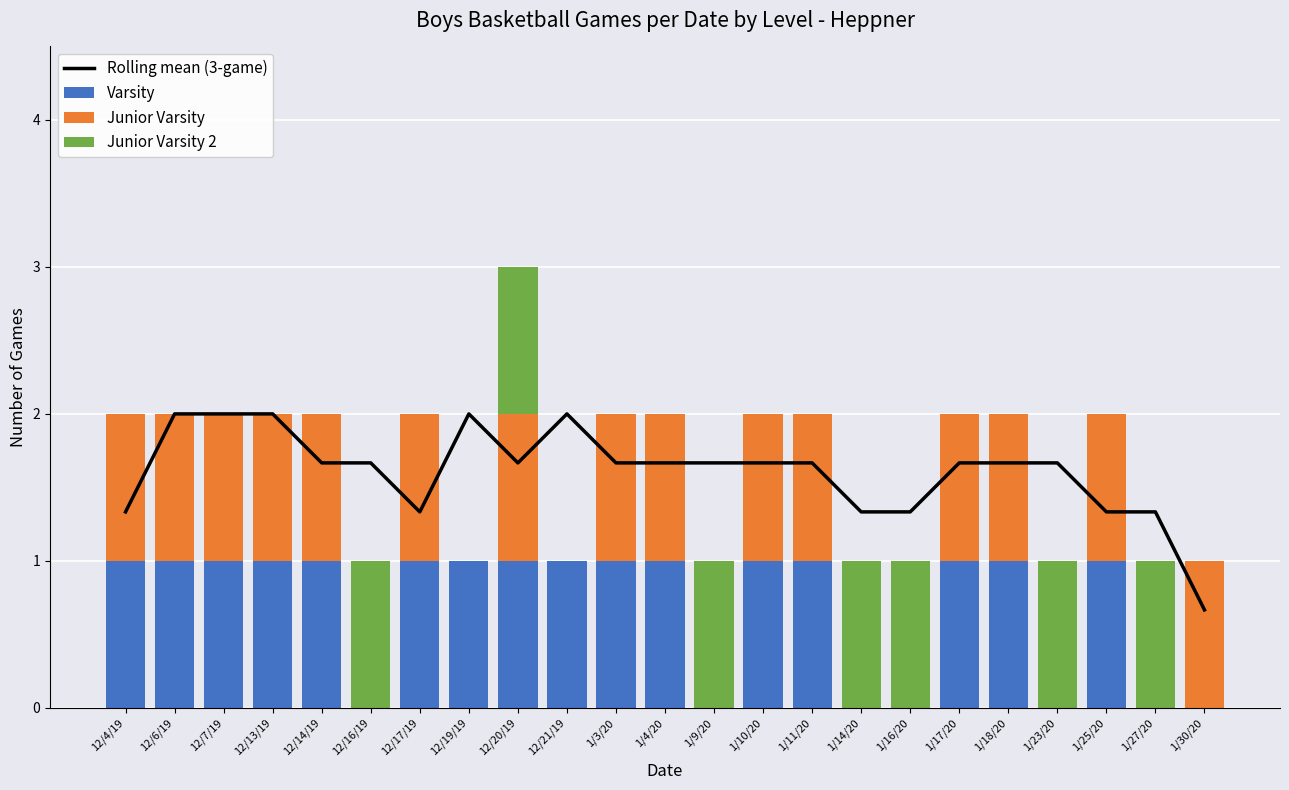

Is it true that Junior Varsity equals 0.6 at 12/20/19?

False